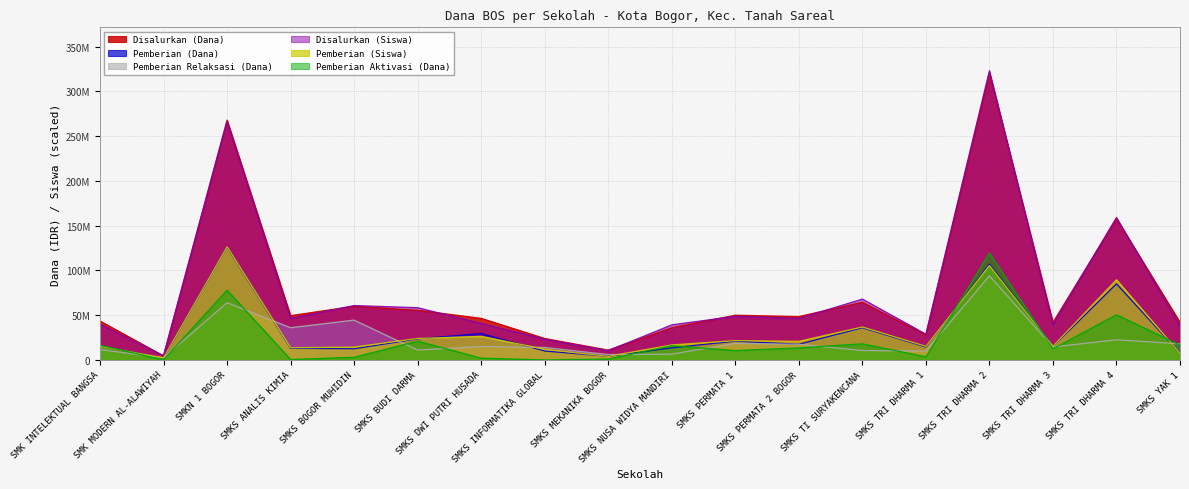

How many interior local peaks does the Pemberian Aktivasi (Dana) series have?

6